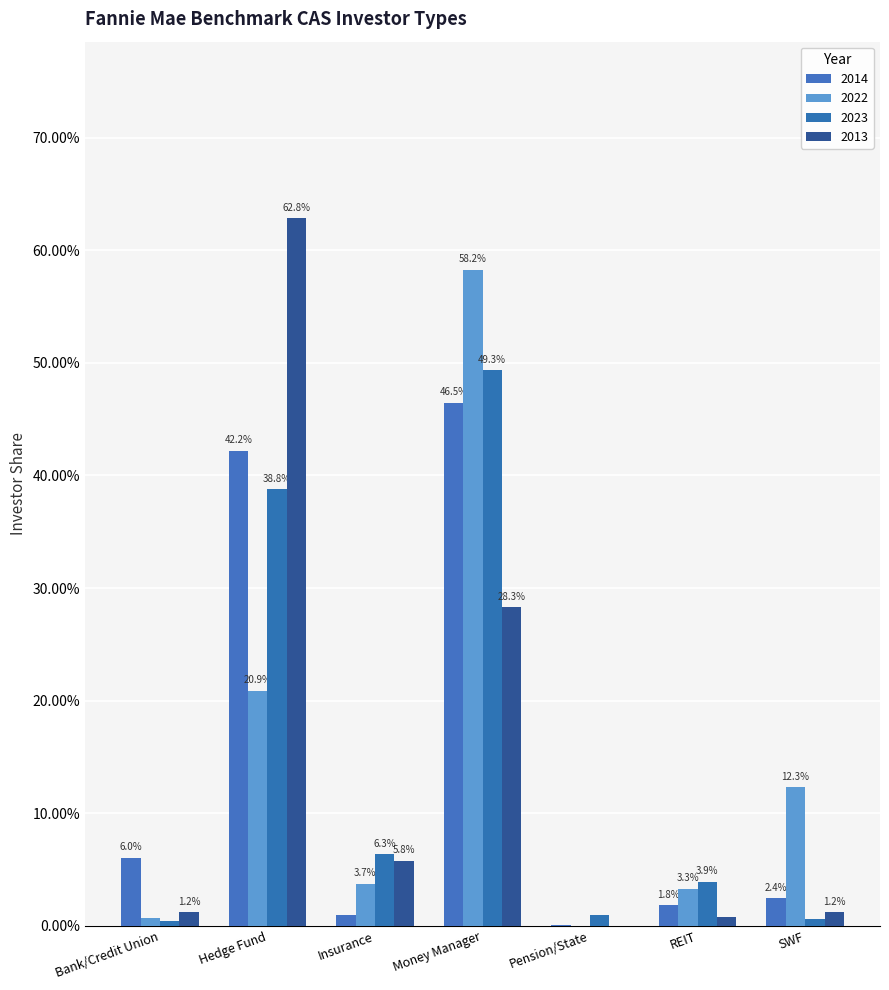

Does the chart contain stacked bars?

No